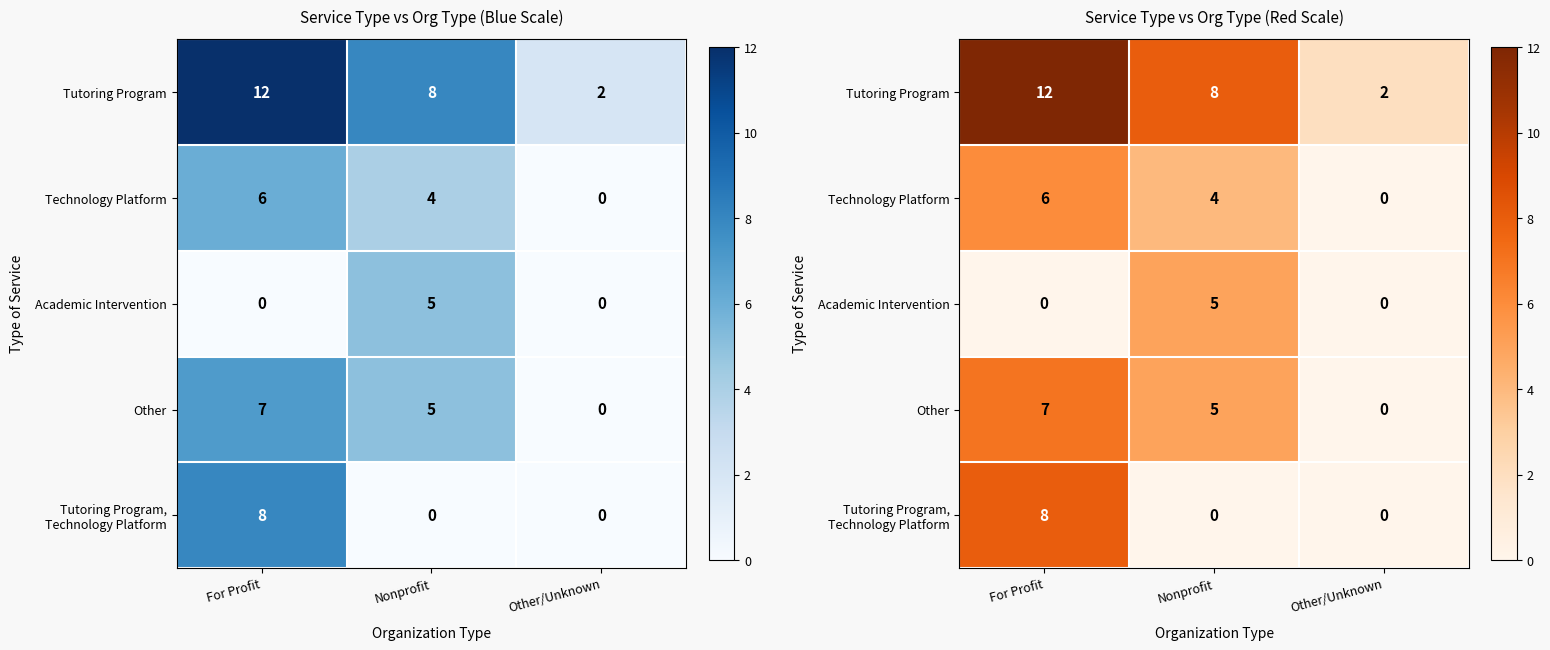

How many data points does each series have?

3